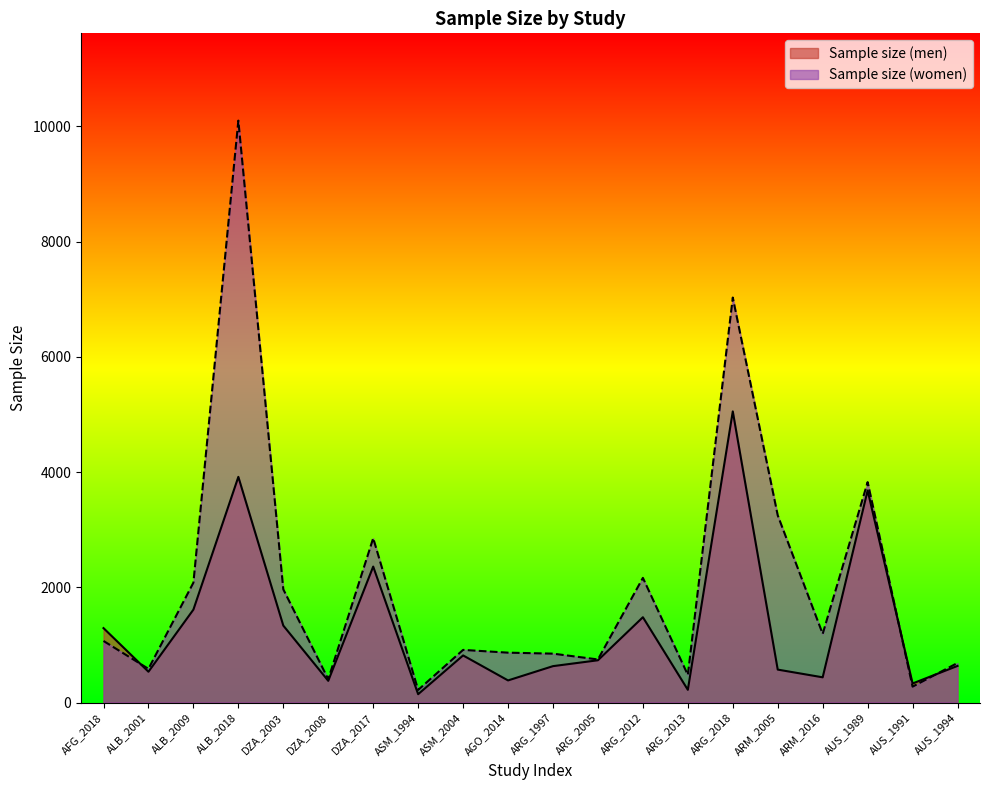

Where do Sample size (women) and Sample size (men) first cross each other?

AFG_2018 and ALB_2001